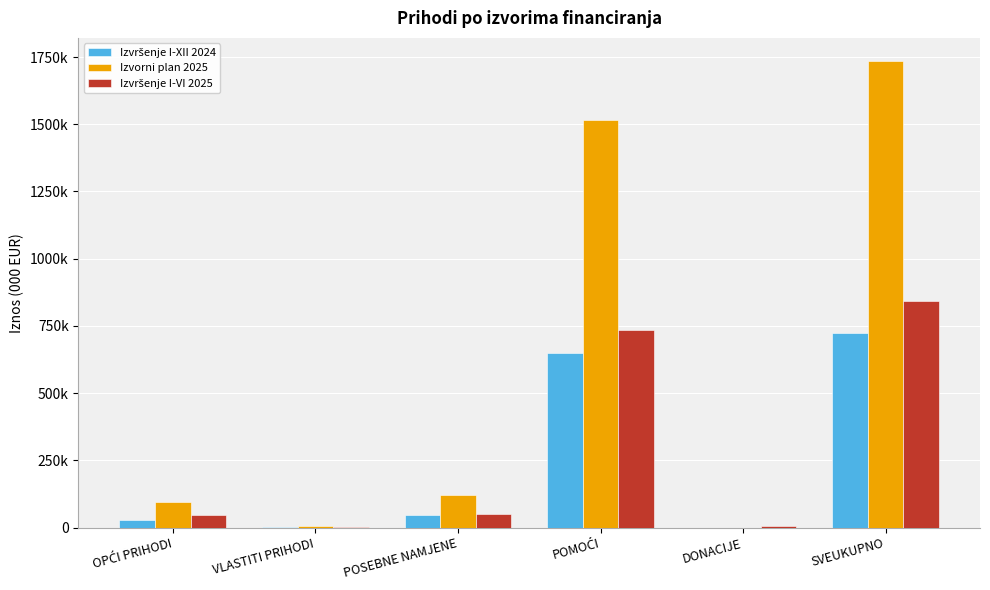

What is the difference between the maximum and minimum values in the Izvorni plan 2025 series?

1734575.9